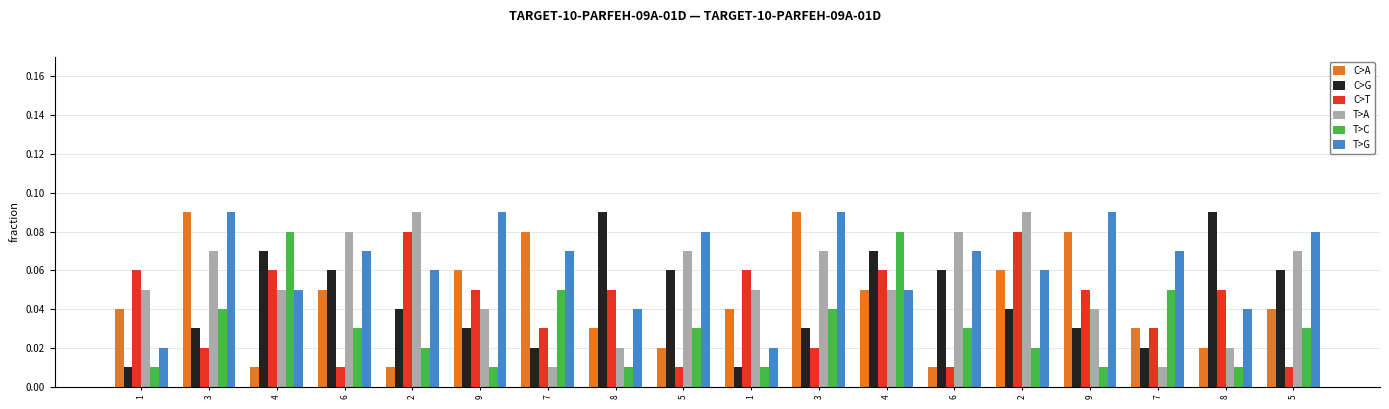

What are all the series names shown in the legend?

C>A, C>G, C>T, T>A, T>C, T>G